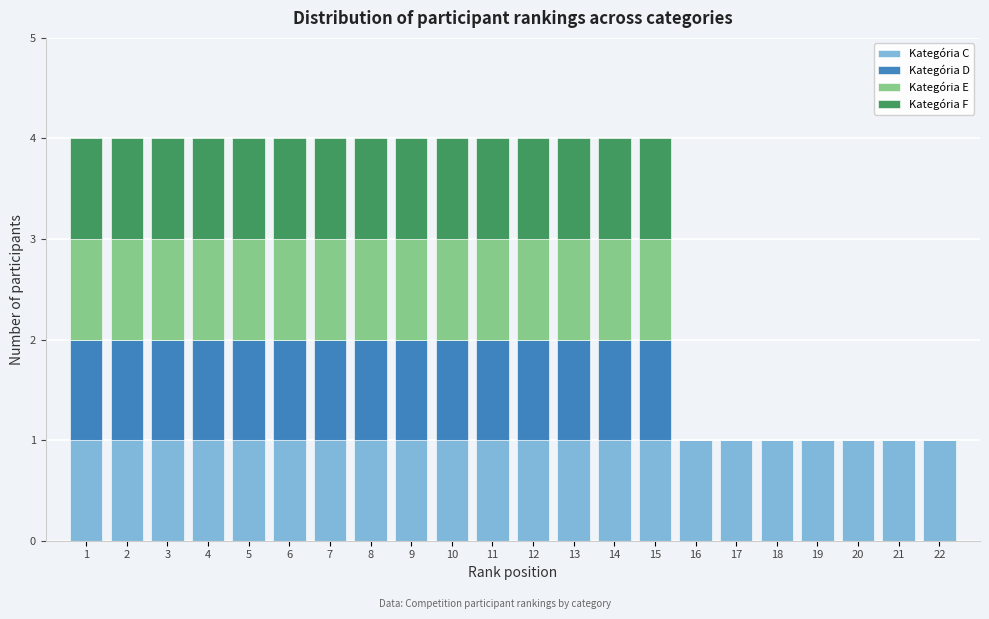

What is the total value across all series at 8?

4